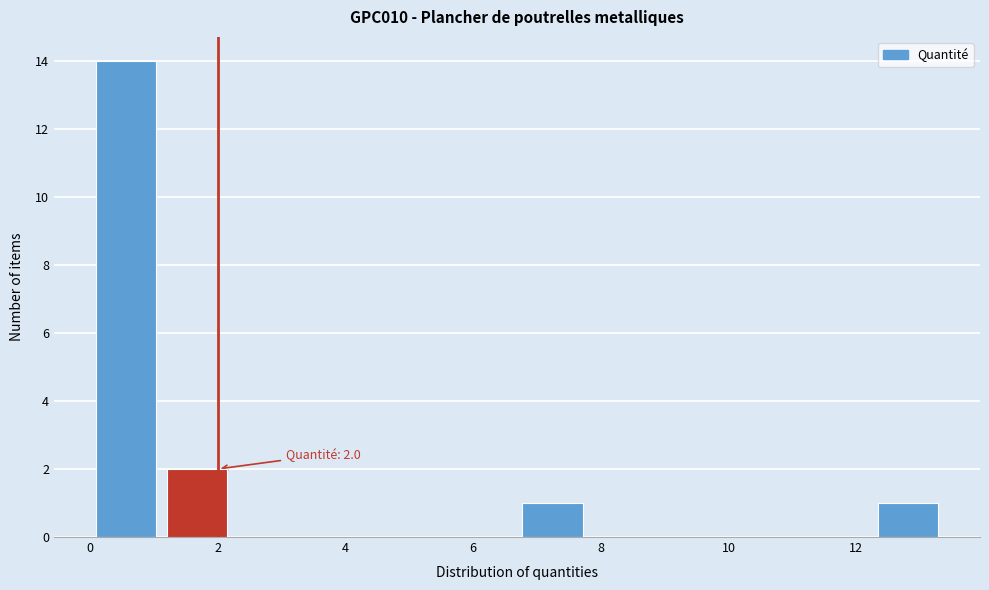

Over which range of the x-axis is the bar tallest?

0.0 to 1.2